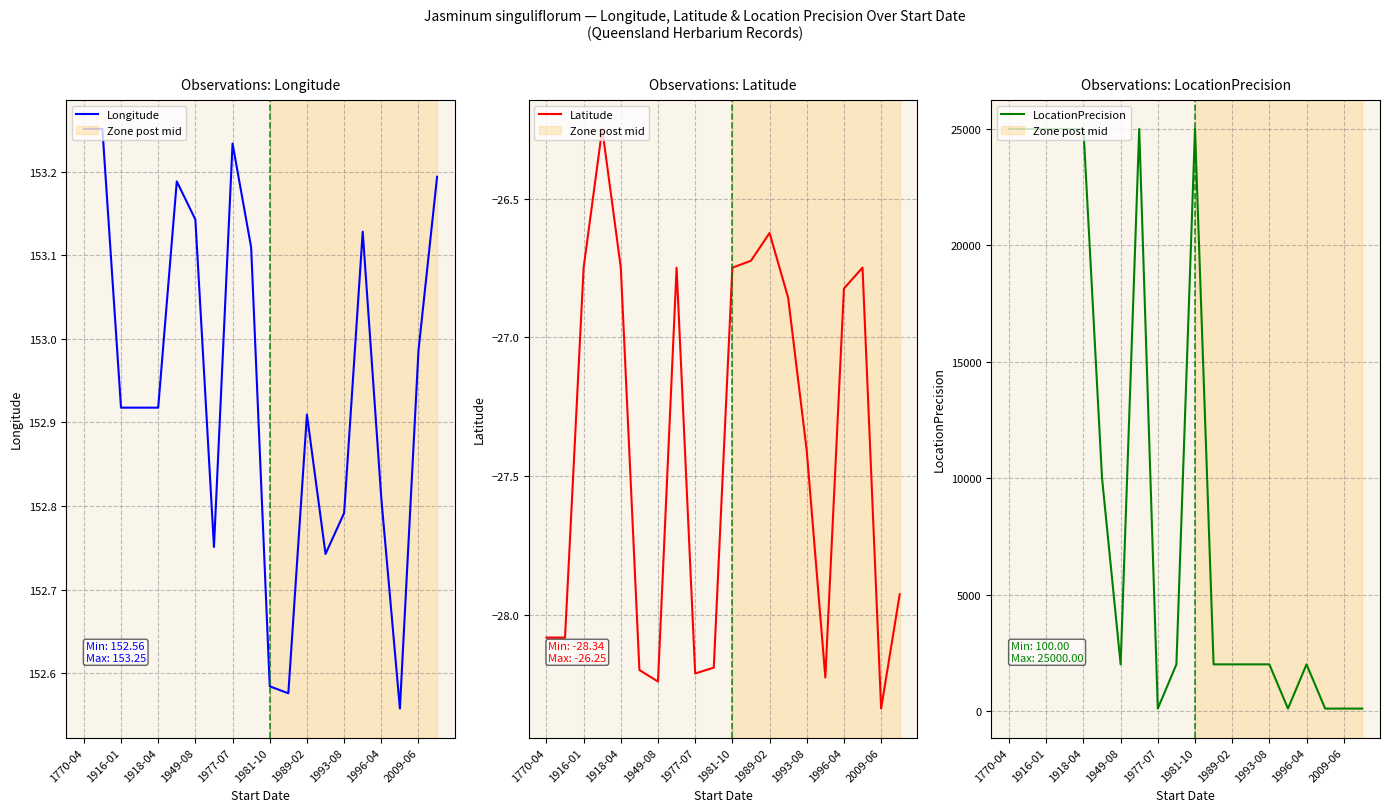

Is it true that LocationPrecision equals 5978.4 at 1993-08?

False